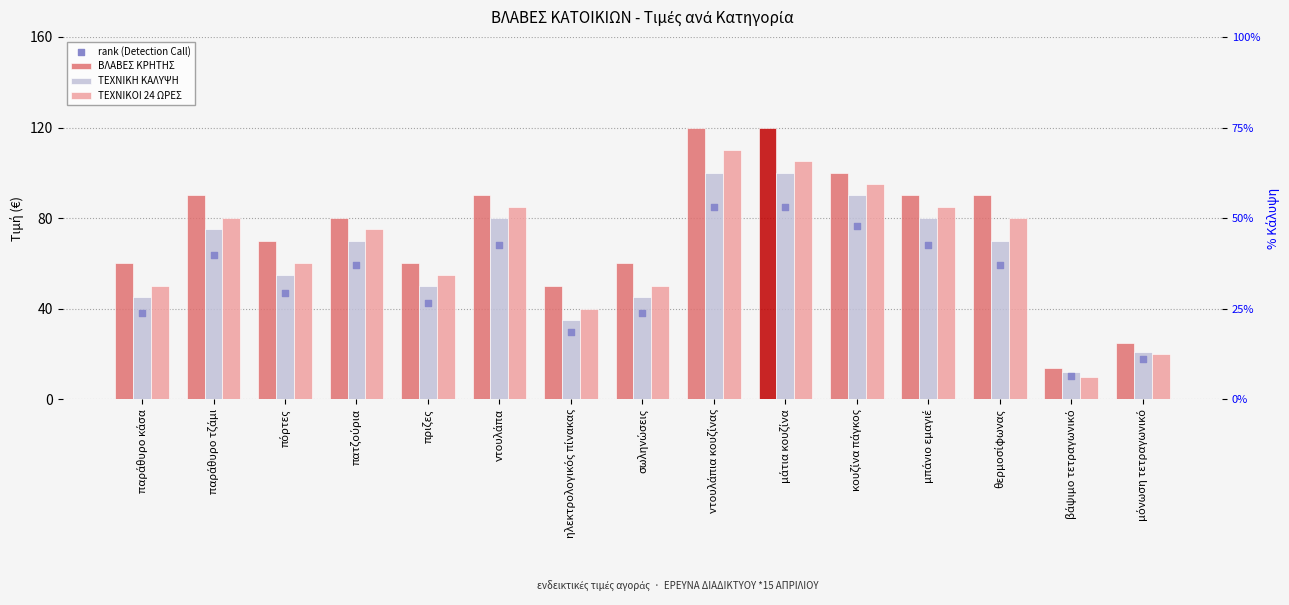

Which series has the largest total across all categories?

ΒΛΑΒΕΣ ΚΡΗΤΗΣ